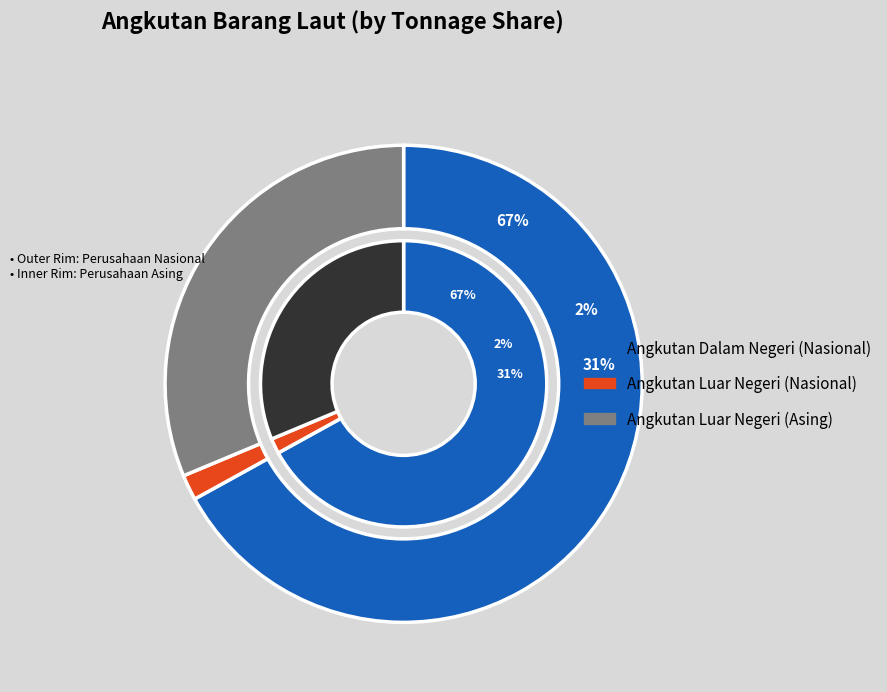

What is the largest slice in the pie chart?

Angkutan Dalam Negeri (Nasional)